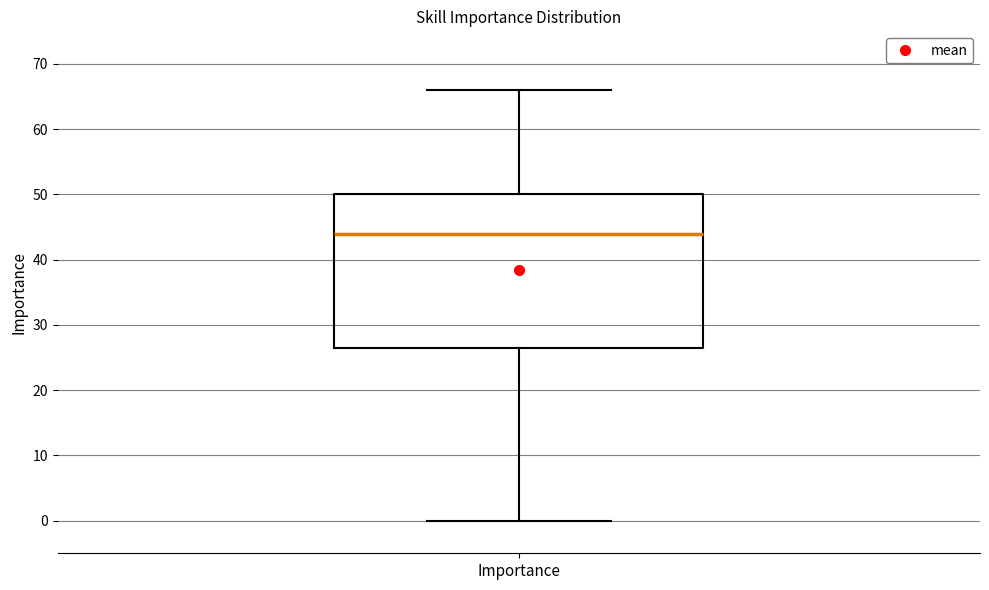

Read this box plot against the y-axis: the position of the median line, the range covered by the box, and the ends of both whiskers. The values are not printed on the chart, so give them approximately, as read against the axis.

median 44, box 27 to 50, whiskers 0 to 66